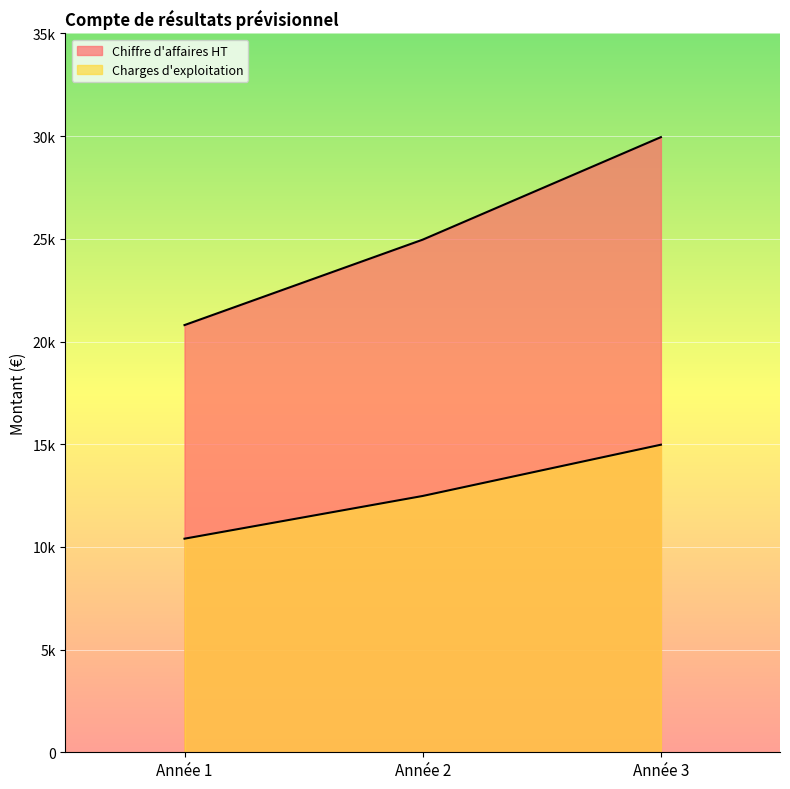

What is the spread (max minus min) of values at Année 3?

14976